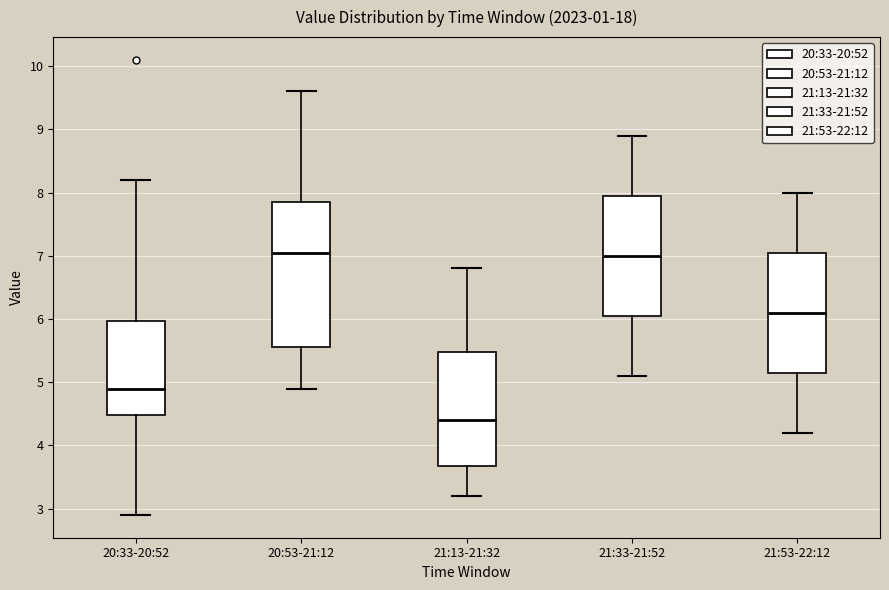

Which box's median line is the lowest?

21:13-21:32